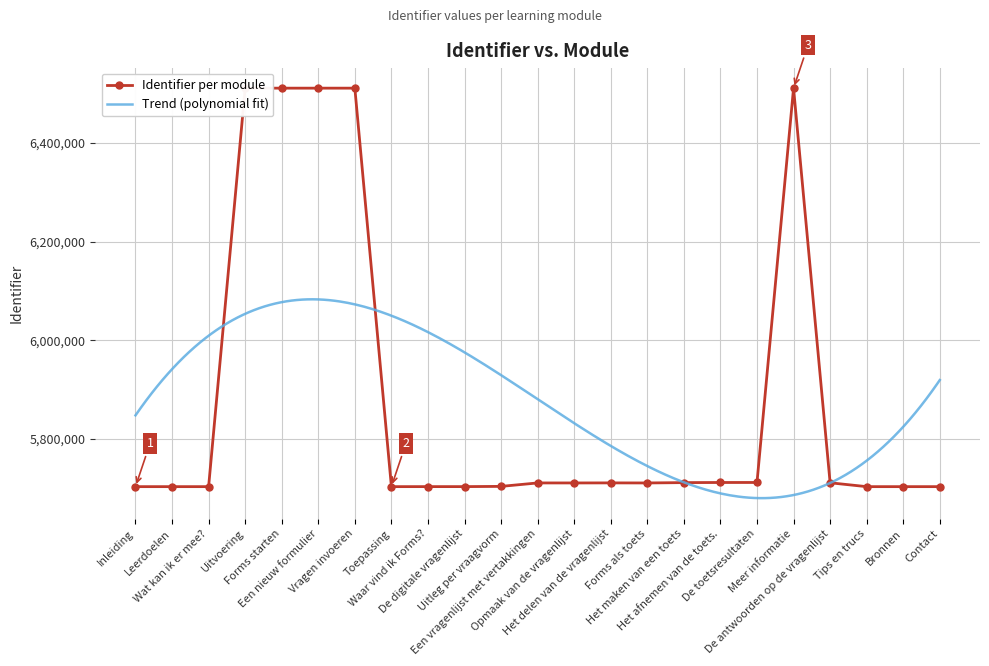

Rank the categories by value from lowest to highest.

Inleiding, Wat kan ik er mee?, Toepassing, Tips en trucs, Bronnen, Contact, Leerdoelen, Waar vind ik Forms?, De digitale vragenlijst, Uitleg per vraagvorm, Forms als toets, Opmaak van de vragenlijst, Een vragenlijst met vertakkingen, Het delen van de vragenlijst, De antwoorden op de vragenlijst, Het maken van een toets, Het afnemen van de toets., De toetsresultaten, Uitvoering, Forms starten, Een nieuw formulier, Vragen invoeren, Meer informatie